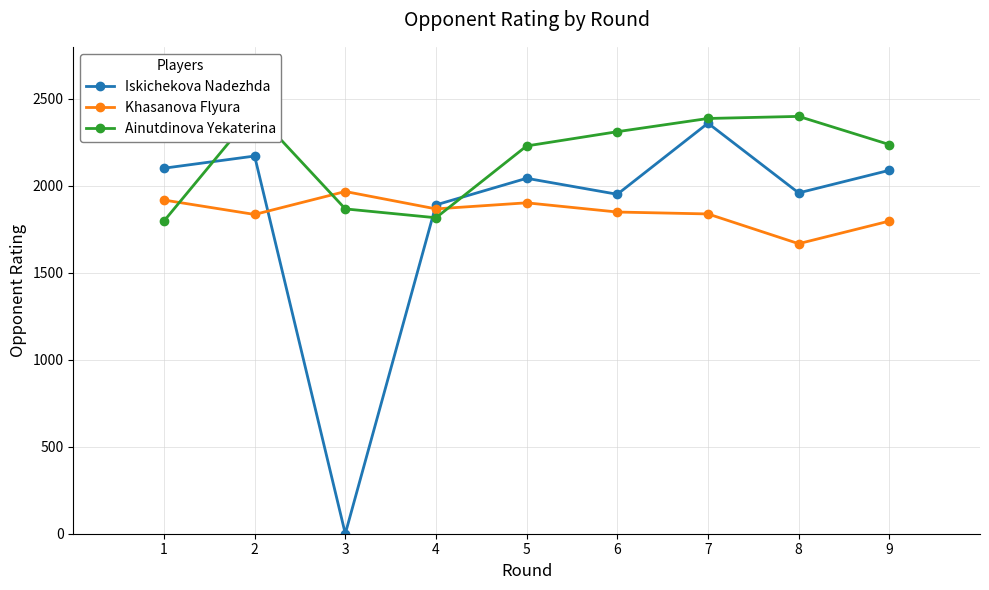

What are all the series names shown in the legend?

Iskichekova Nadezhda, Khasanova Flyura, Ainutdinova Yekaterina